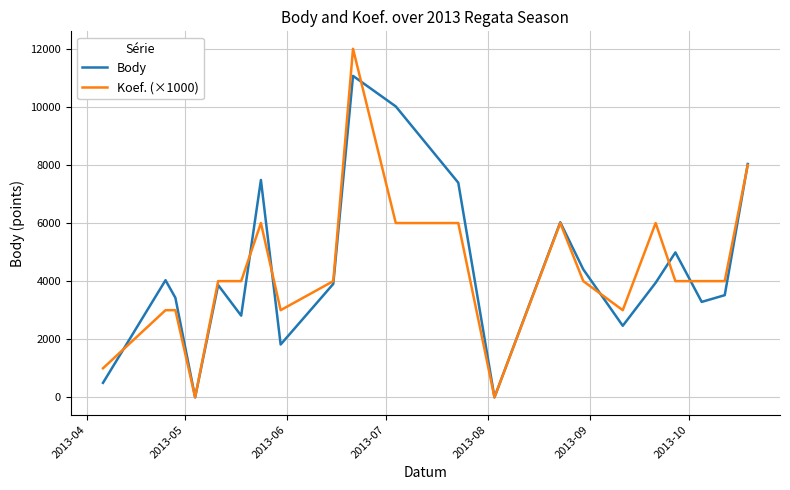

Which series has the largest range (max minus min)?

Koef. (×1000)